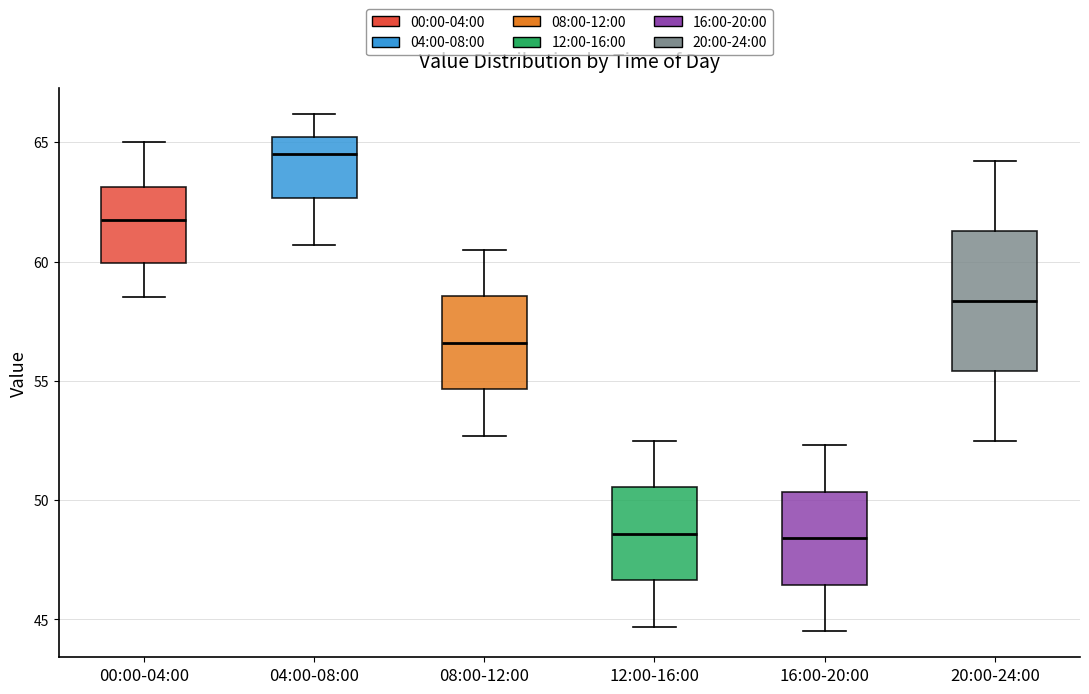

Which box is the tallest, from its lower edge to its upper edge?

20:00-24:00